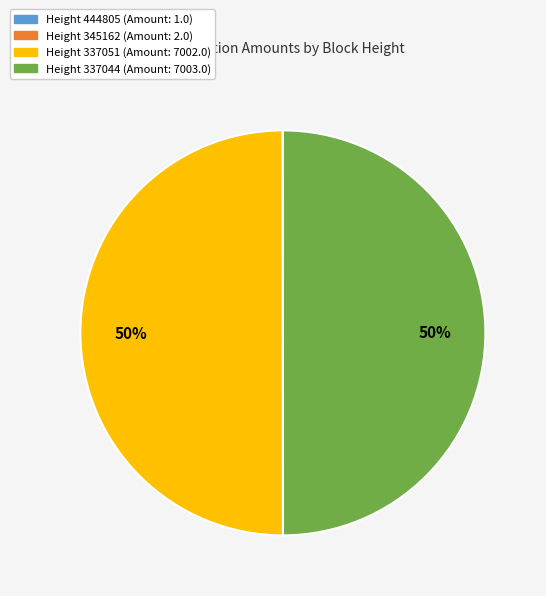

To the nearest percent, what is the difference between the largest and smallest slice percentages?

50%